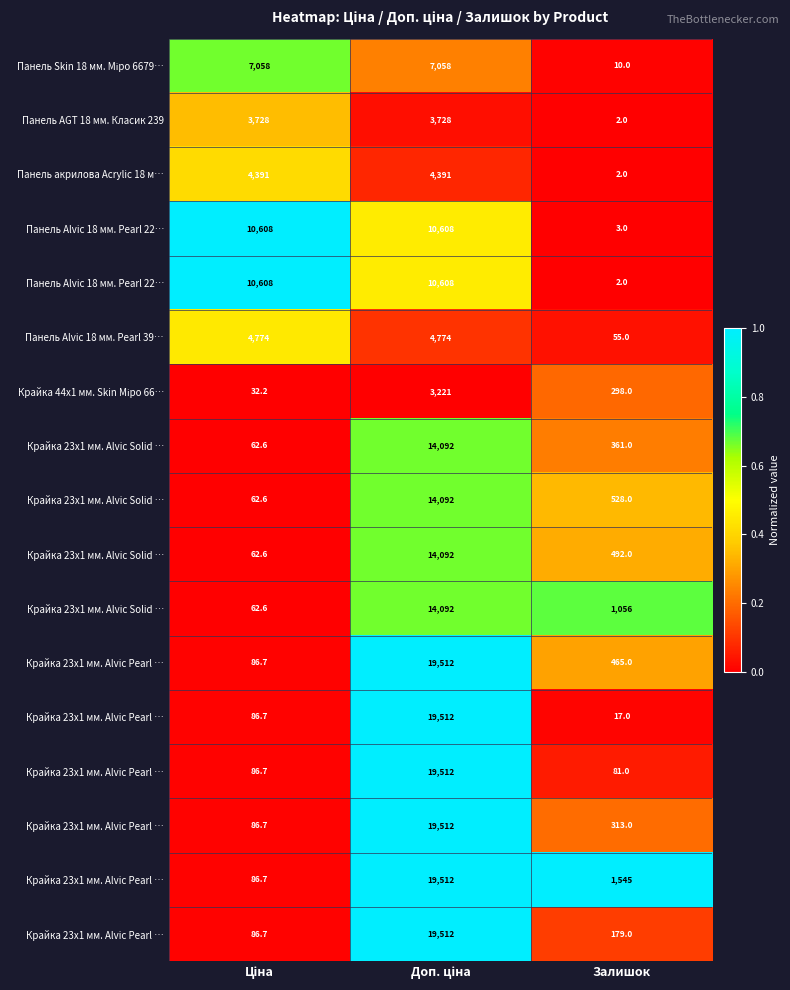

How many series are shown in this chart?

17